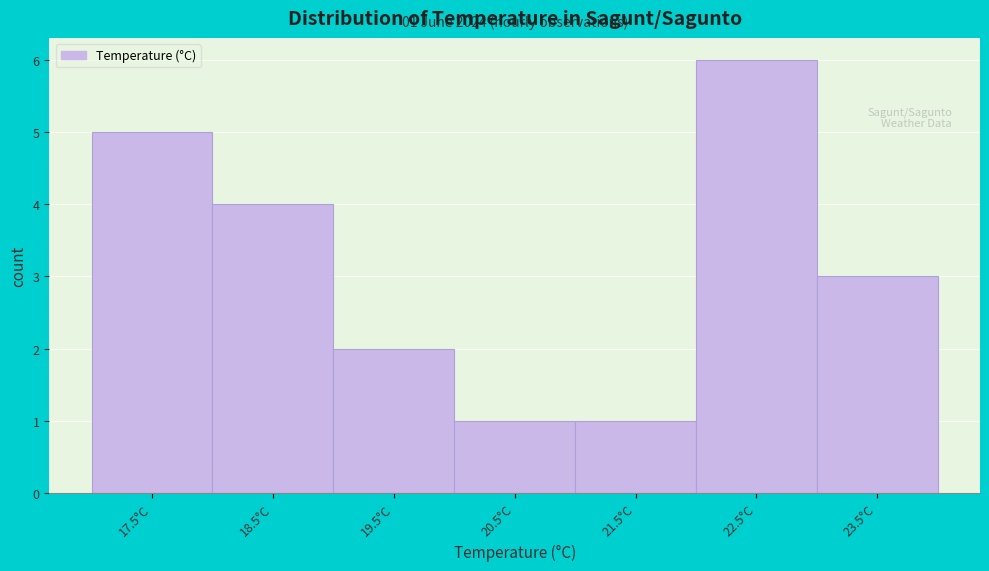

Reading left to right, list all the values displayed in this chart.

5	4	2	1	1	6	3